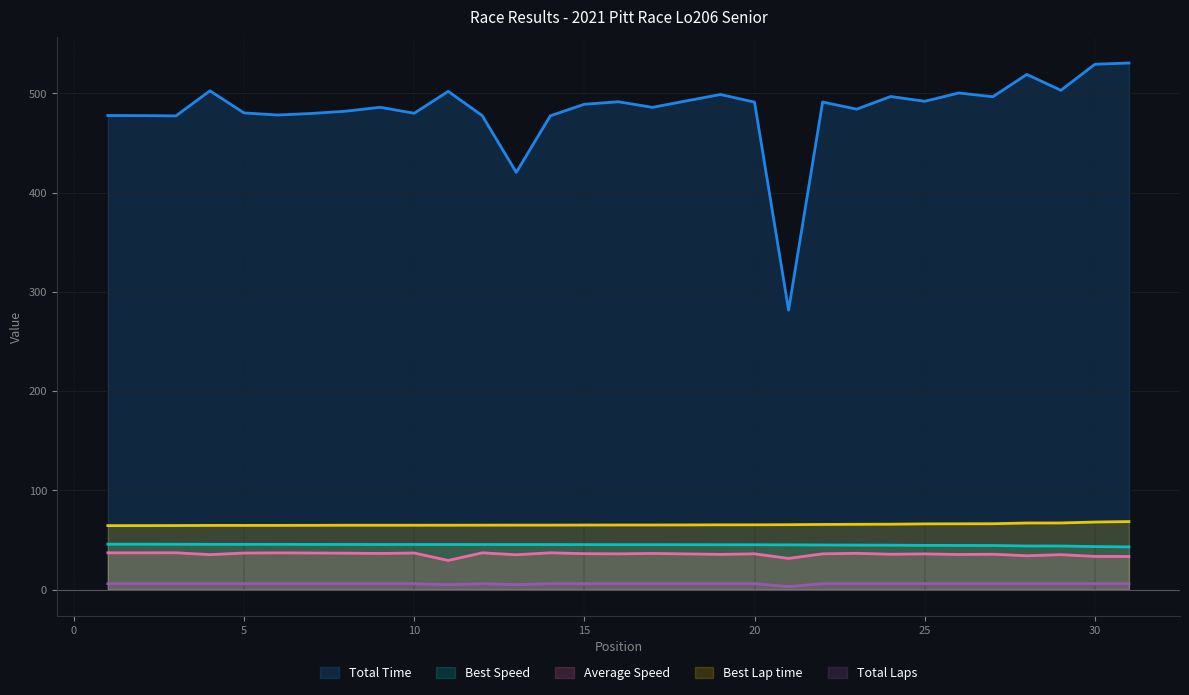

What is the sum of all Average Speed values?

1105.2